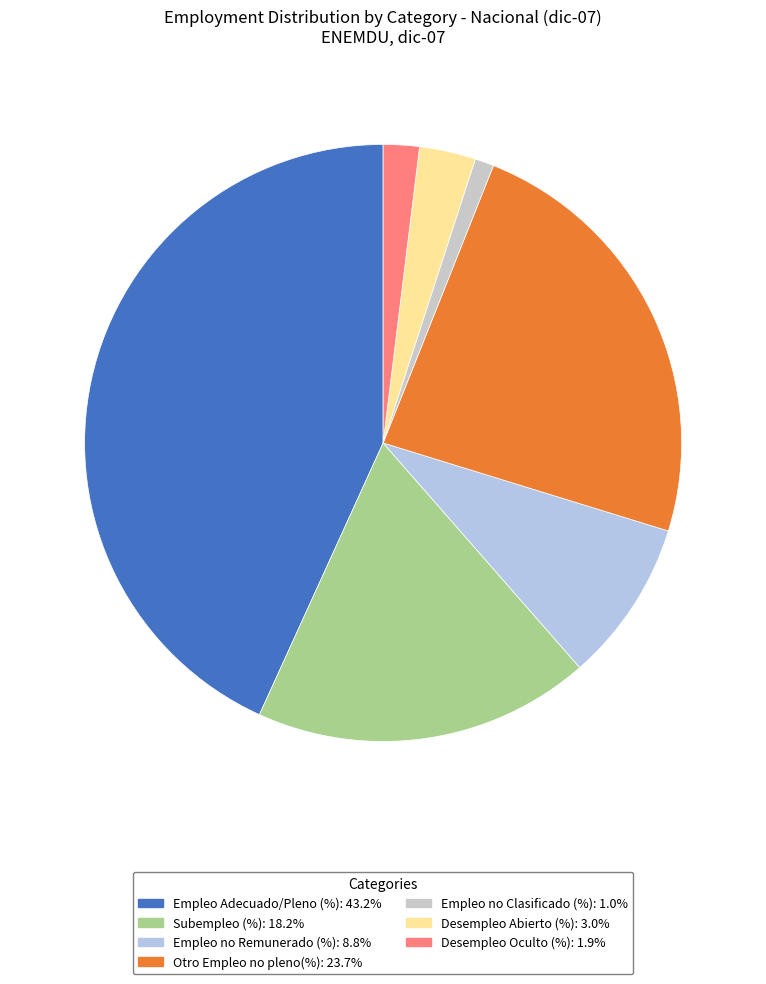

The Empleo no Remunerado (%) slice represents 23% of the pie. True or false?

False